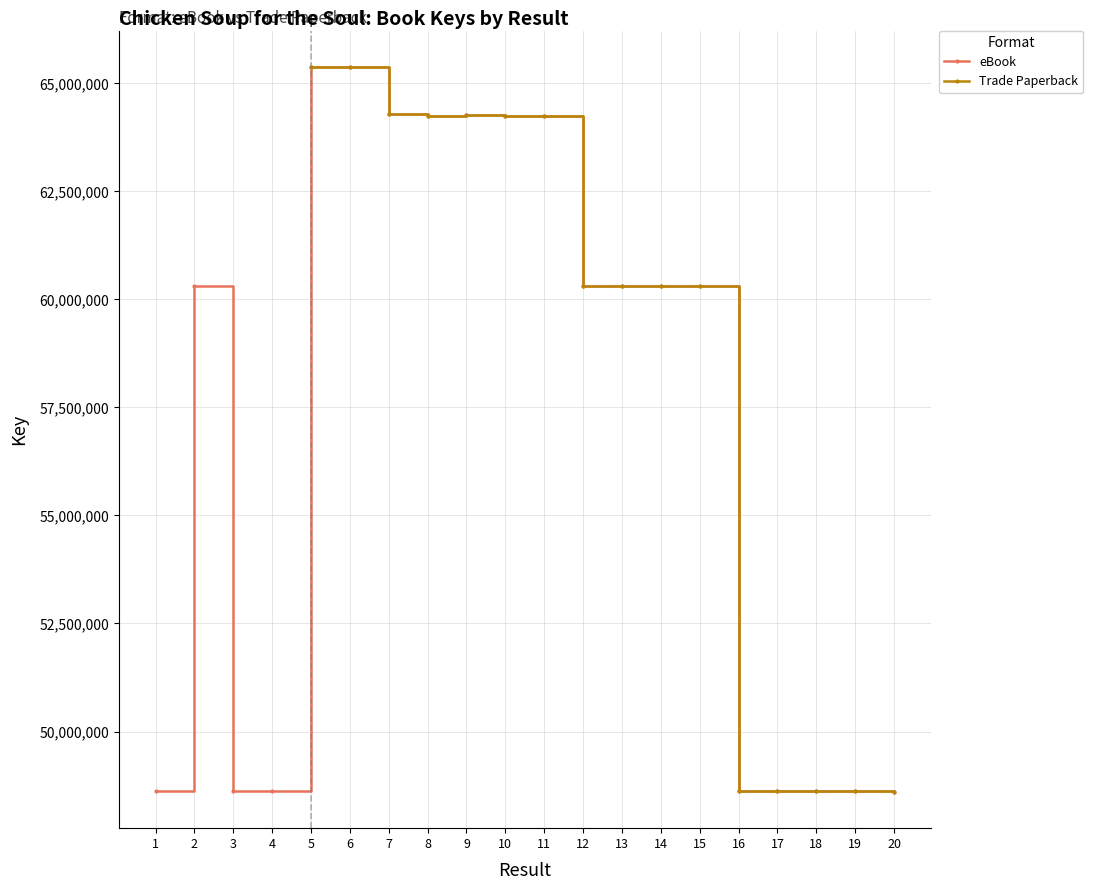

At which category does the data reach its first local valley?

4